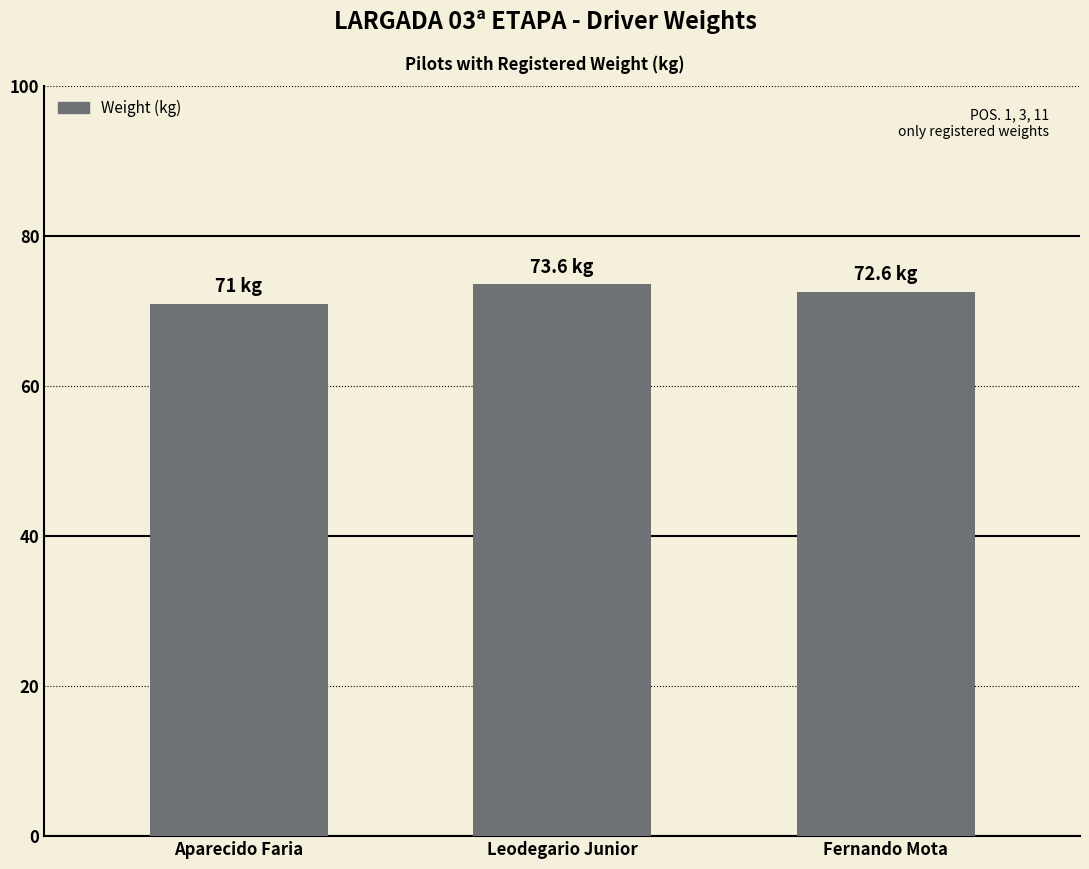

What is the change in value from Aparecido Faria to Fernando Mota?

+1.6